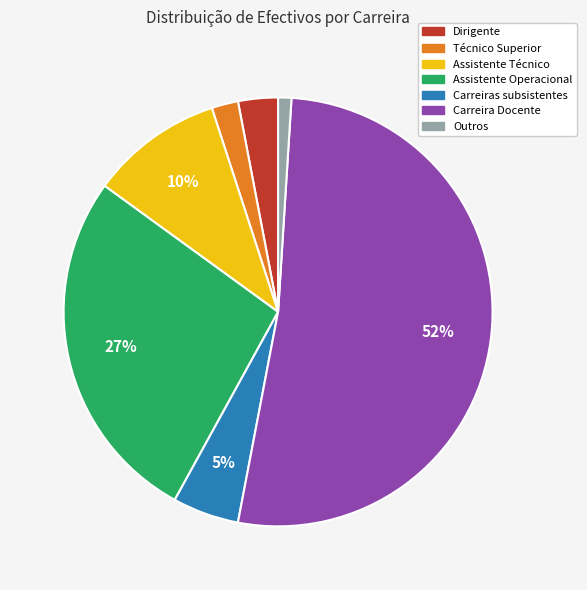

Which slice is the largest?

Carreira Docente